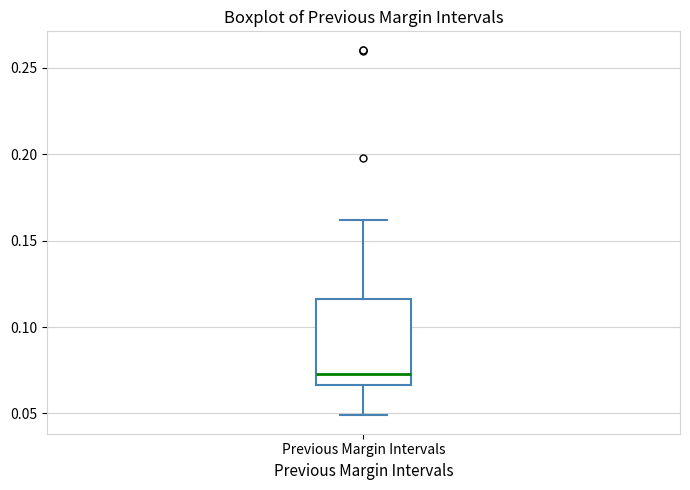

Transcribe this box plot: give where the median line is, the range the box spans, and where the two whiskers end, as read against the y-axis. The values are not printed on the chart, so give them approximately, as read against the axis.

median 0.075, box 0.065 to 0.115, whiskers 0.050 to 0.160